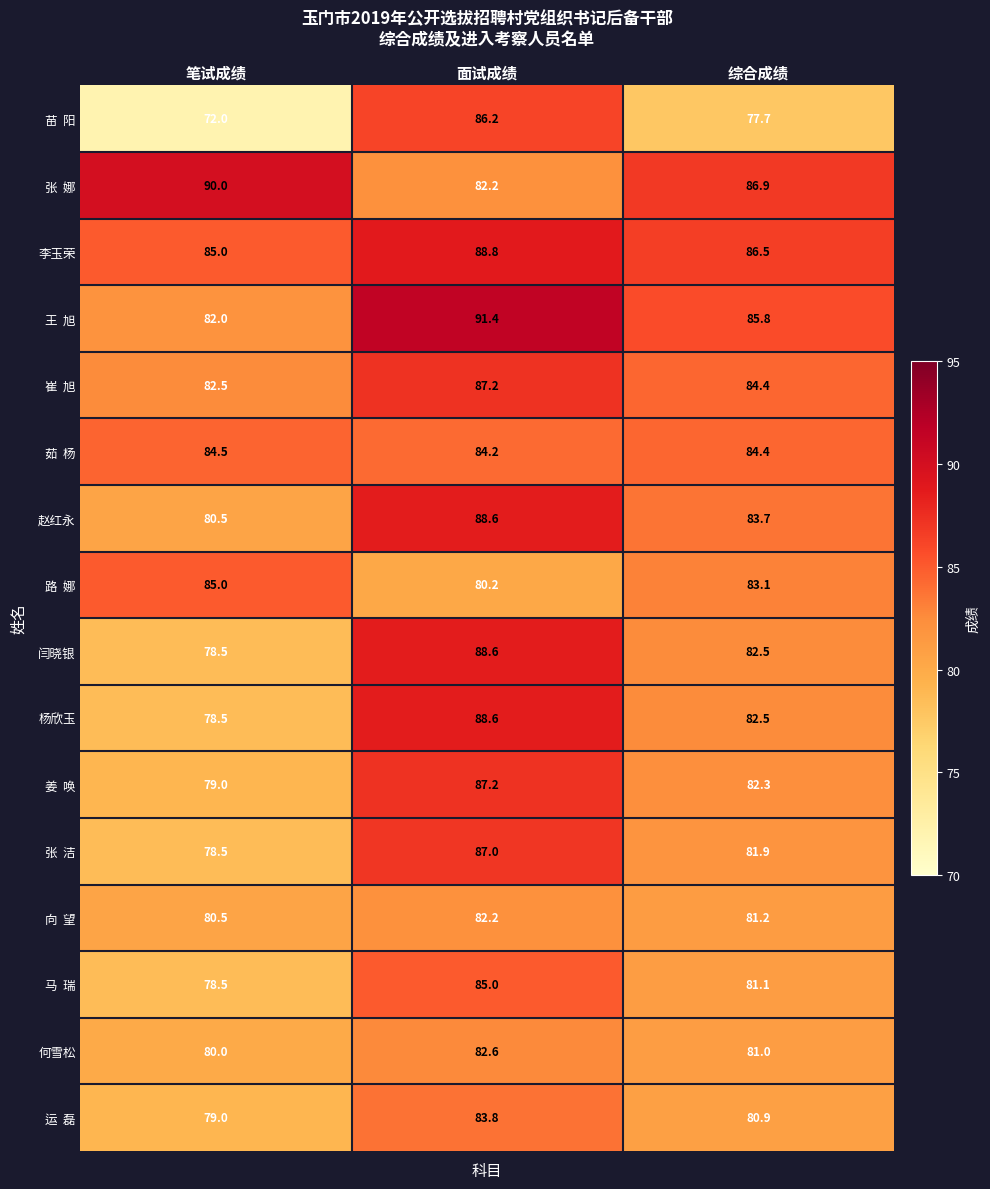

What is the difference between the highest and lowest values at 面试成绩?

11.2